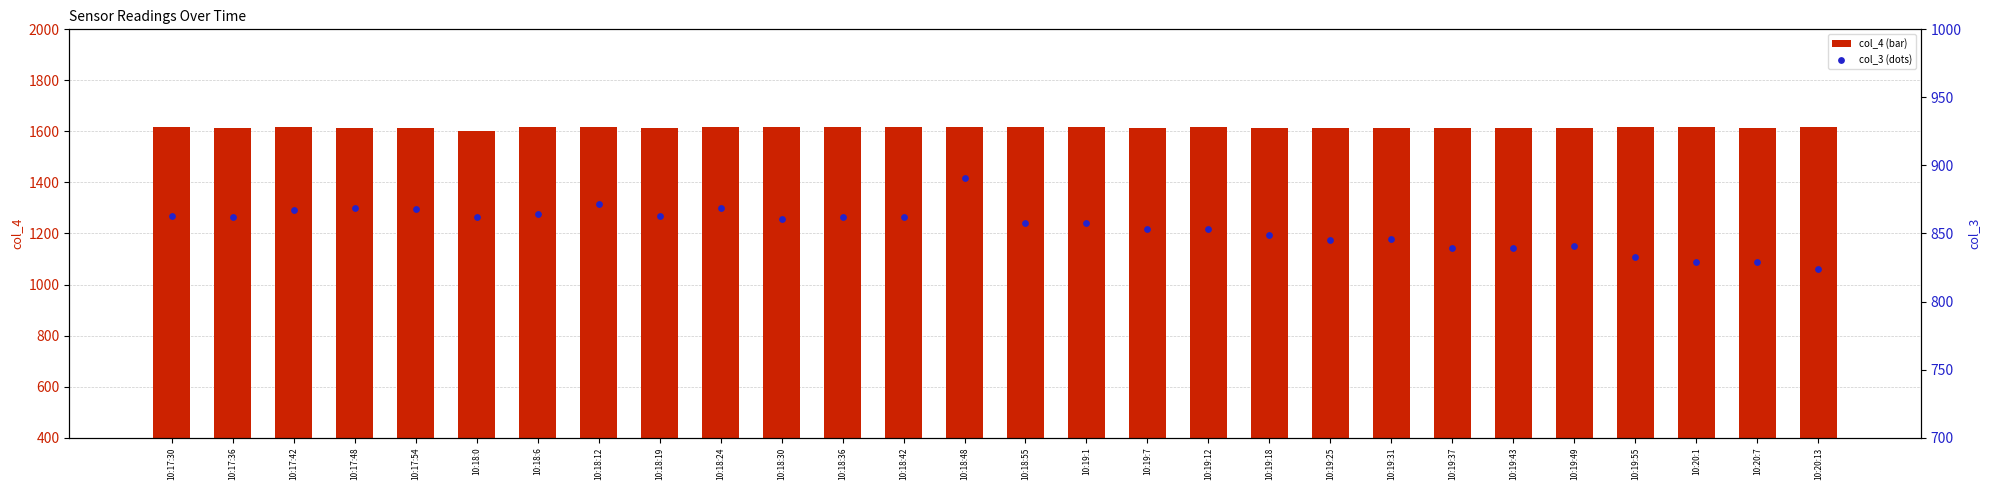

Which series contains the lowest Y value?

col_3